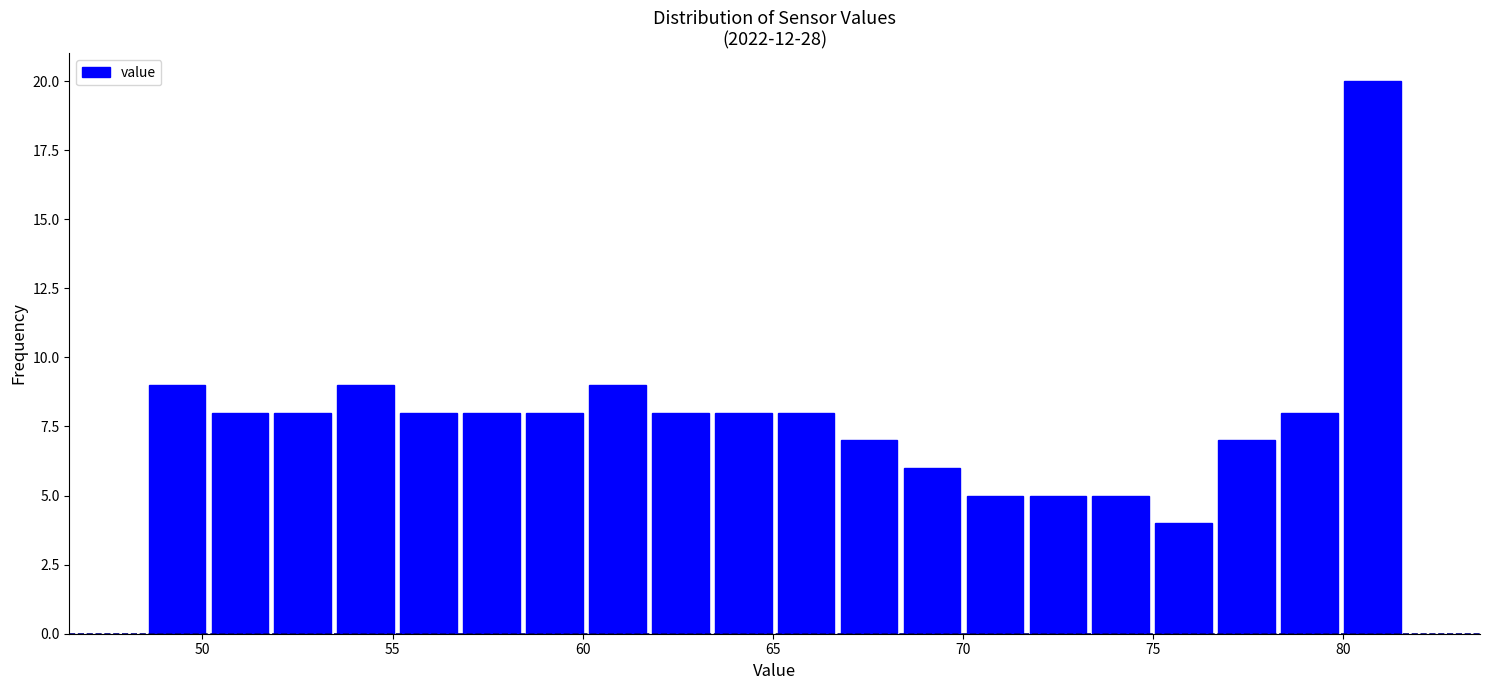

Around what value on the x-axis is the tallest bar? Give the approximate position of its centre, as read against the axis.

81.0